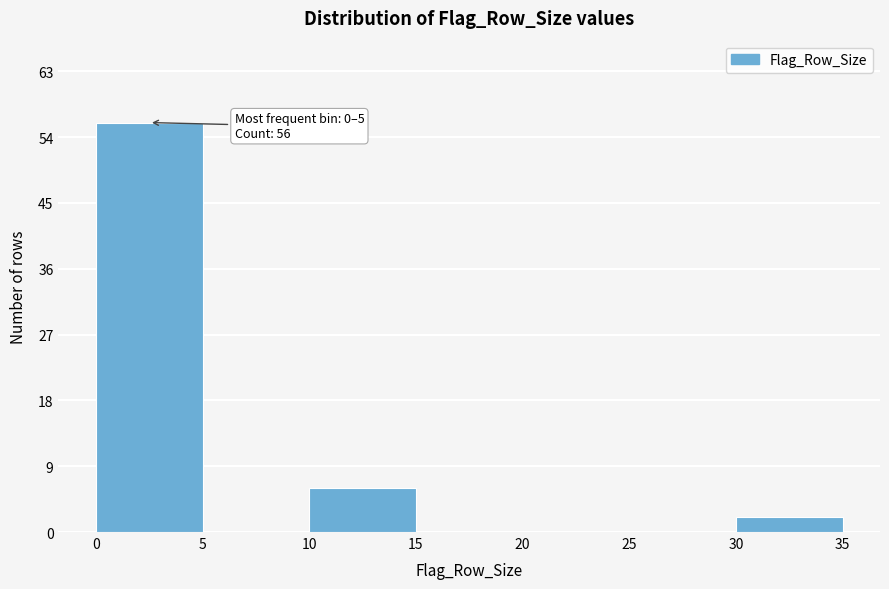

Which range on the x-axis has the tallest bar?

0 to 5